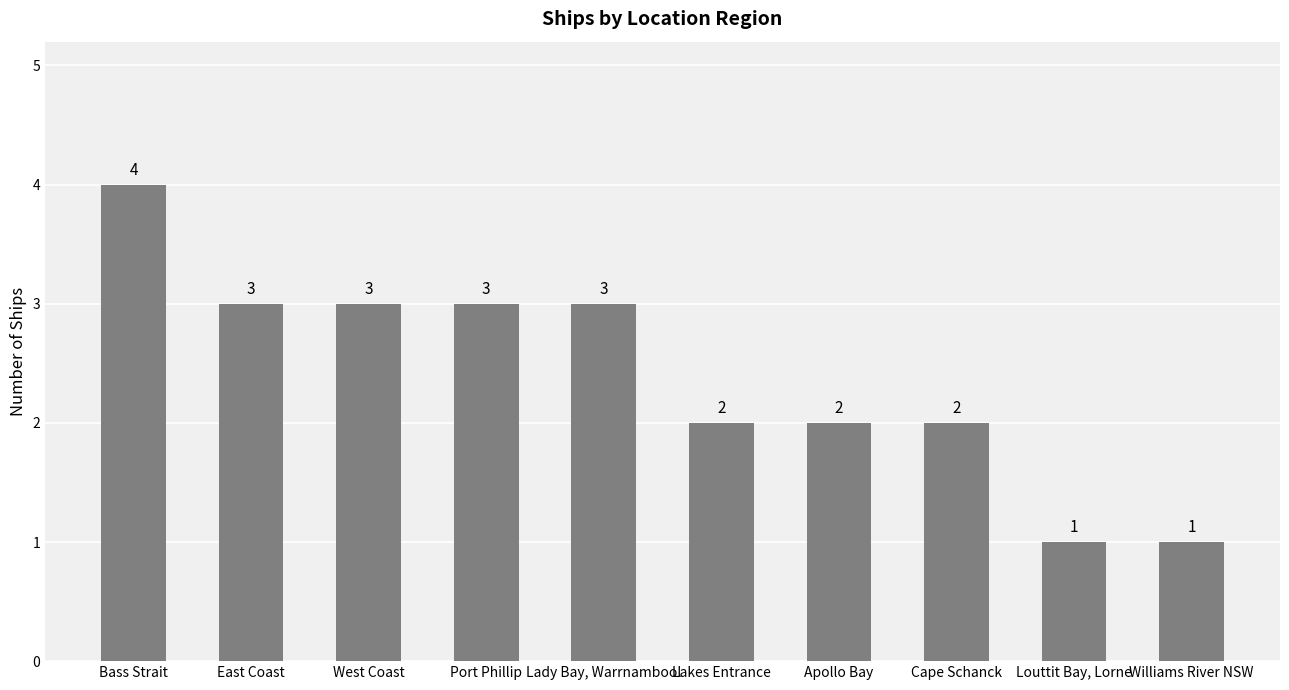

How many values are between 2 and 3?

7